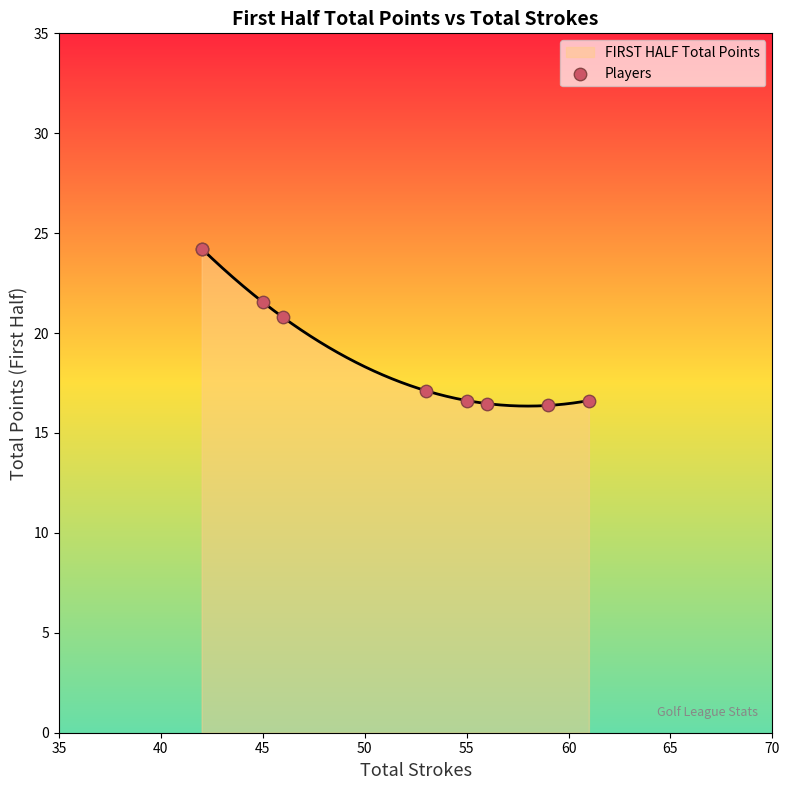

What is the maximum value for FIRST HALF Total Points?

24.2